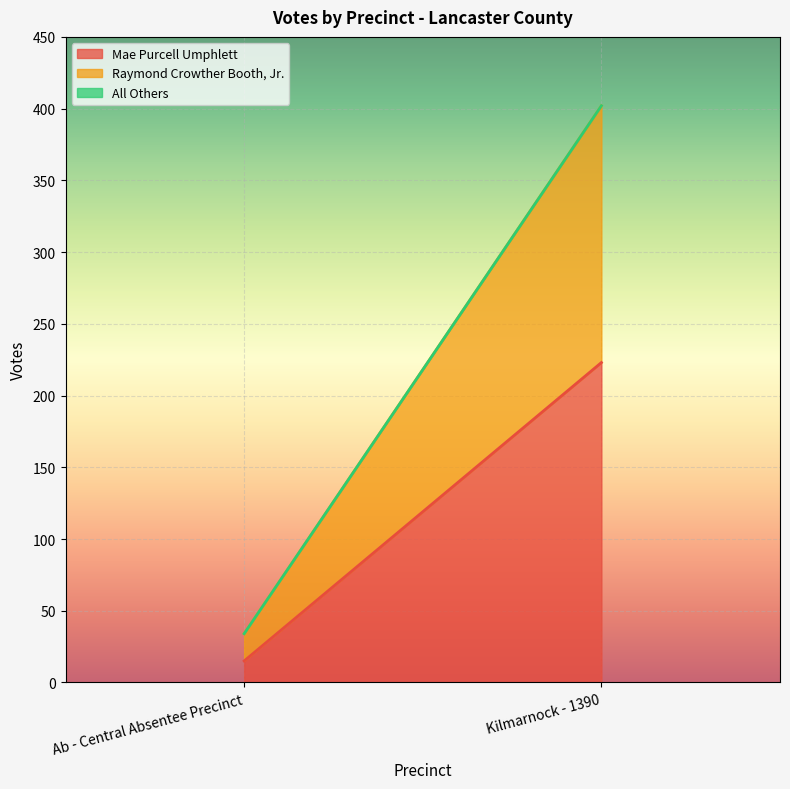

Rank the series by their maximum value, from lowest to highest.

All Others, Raymond Crowther Booth, Jr., Mae Purcell Umphlett